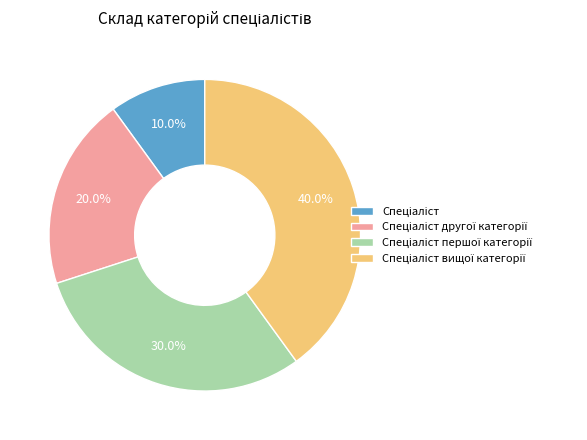

Is there a majority slice in this chart?

No